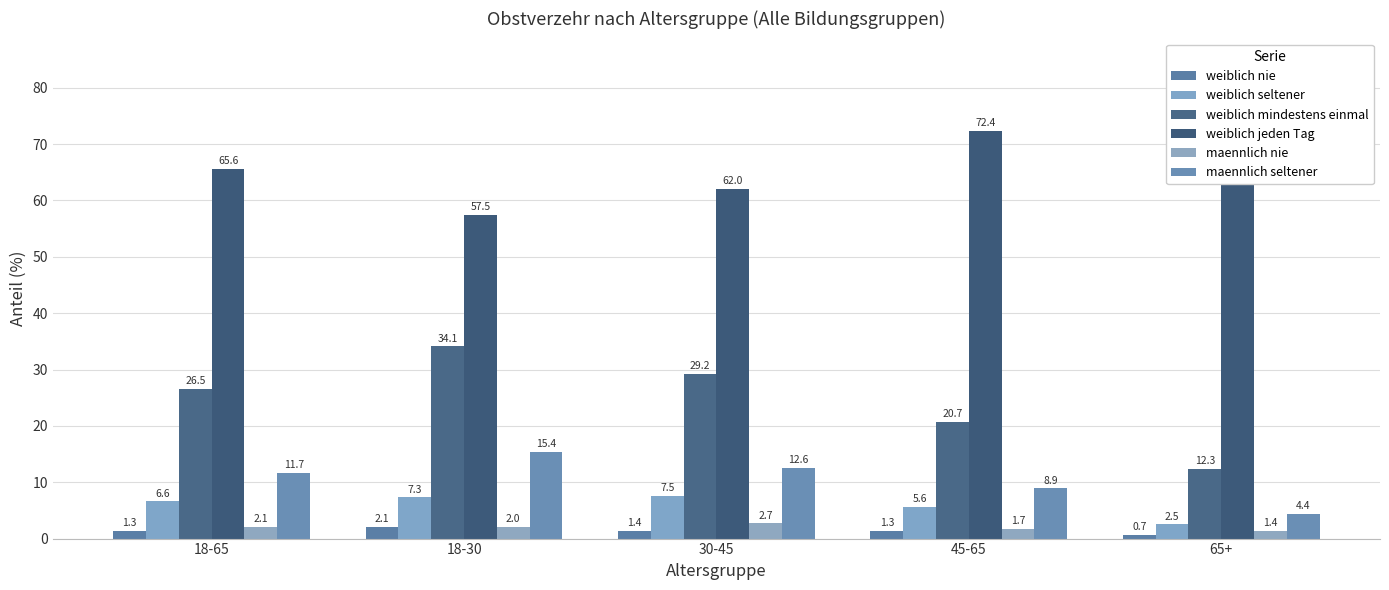

Read the weiblich nie value at 18-30.

2.1